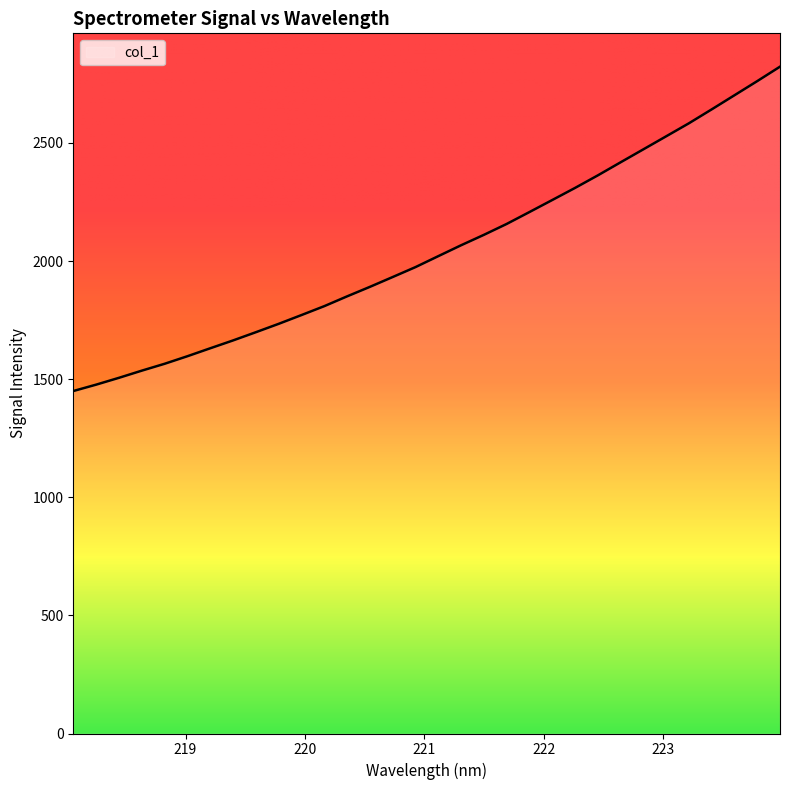

Reading left to right, extract all data points from this chart.

1449.6	1476.6	1505.5	1535.8	1564.9	1596.9	1630.5	1663.7	1698.5	1734.0	1771.1	1808.8	1850.2	1890.5	1932.1	1974.1	2020.5	2066.5	2110.6	2156.7	2207.2	2258.0	2309.2	2362.3	2417.7	2472.6	2527.7	2582.9	2641.8	2701.5	2761.3	2822.5